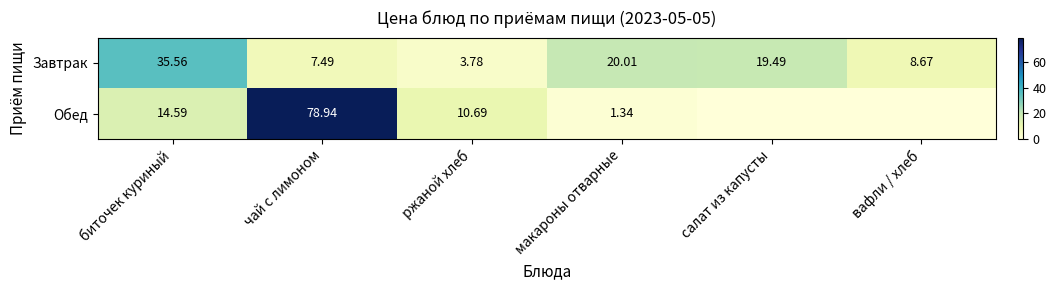

Where does the Завтрак series first go above 19?

биточек куриный